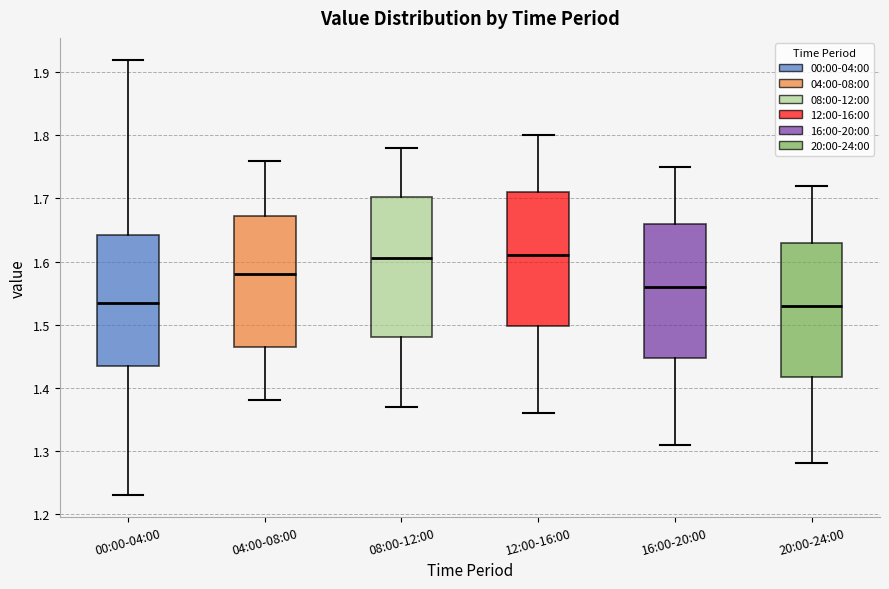

Comparing the boxes themselves (not the whiskers), which one is the tallest?

08:00-12:00